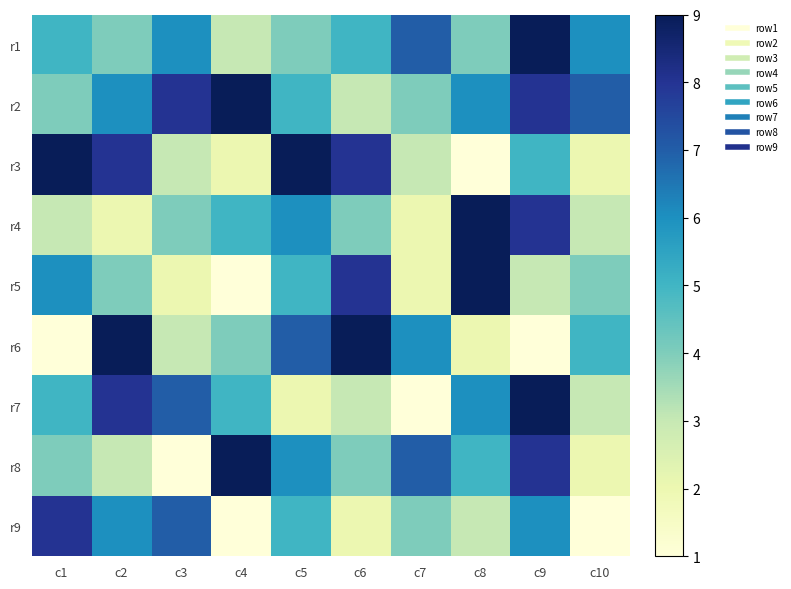

Reading right to left, what are all the values shown in this chart?

r1: c10=6	c9=9	c8=4	c7=7	c6=5	c5=4	c4=3	c3=6	c2=4	c1=5
r2: c10=7	c9=8	c8=6	c7=4	c6=3	c5=5	c4=9	c3=8	c2=6	c1=4
r3: c10=2	c9=5	c8=1	c7=3	c6=8	c5=9	c4=2	c3=3	c2=8	c1=9
r4: c10=3	c9=8	c8=9	c7=2	c6=4	c5=6	c4=5	c3=4	c2=2	c1=3
r5: c10=4	c9=3	c8=9	c7=2	c6=8	c5=5	c4=1	c3=2	c2=4	c1=6
r6: c10=5	c9=1	c8=2	c7=6	c6=9	c5=7	c4=4	c3=3	c2=9	c1=1
r7: c10=3	c9=9	c8=6	c7=1	c6=3	c5=2	c4=5	c3=7	c2=8	c1=5
r8: c10=2	c9=8	c8=5	c7=7	c6=4	c5=6	c4=9	c3=1	c2=3	c1=4
r9: c10=1	c9=6	c8=3	c7=4	c6=2	c5=5	c4=1	c3=7	c2=6	c1=8